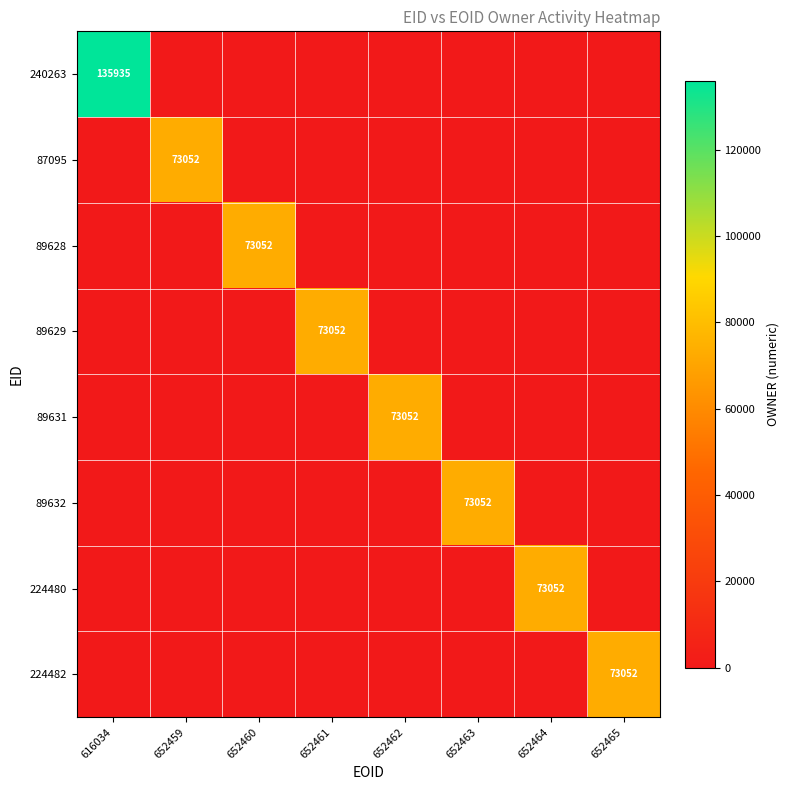

The 89628 series shows 46131 at 652460. True or false?

False